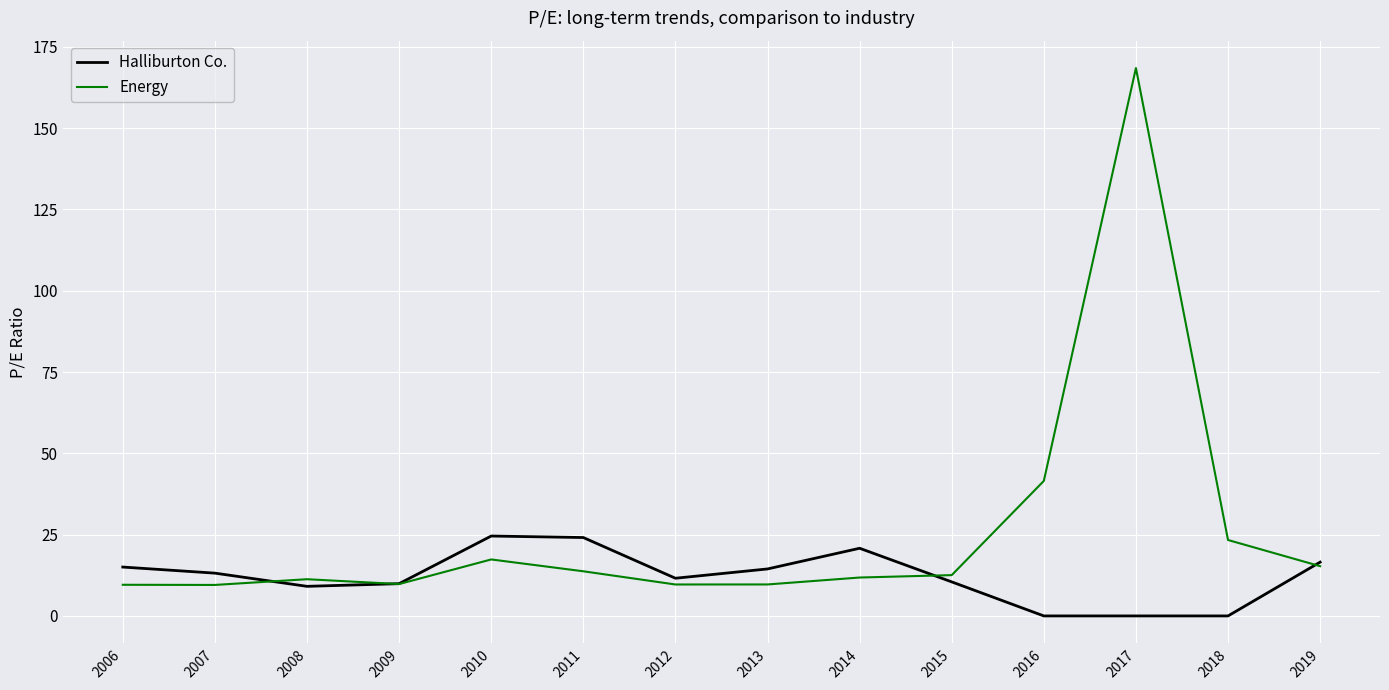

The Halliburton Co. series shows 17.7 at 2009. True or false?

False